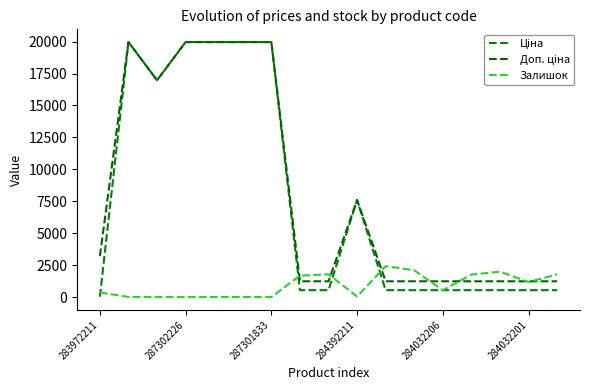

Does the chart have visible grid lines?

No